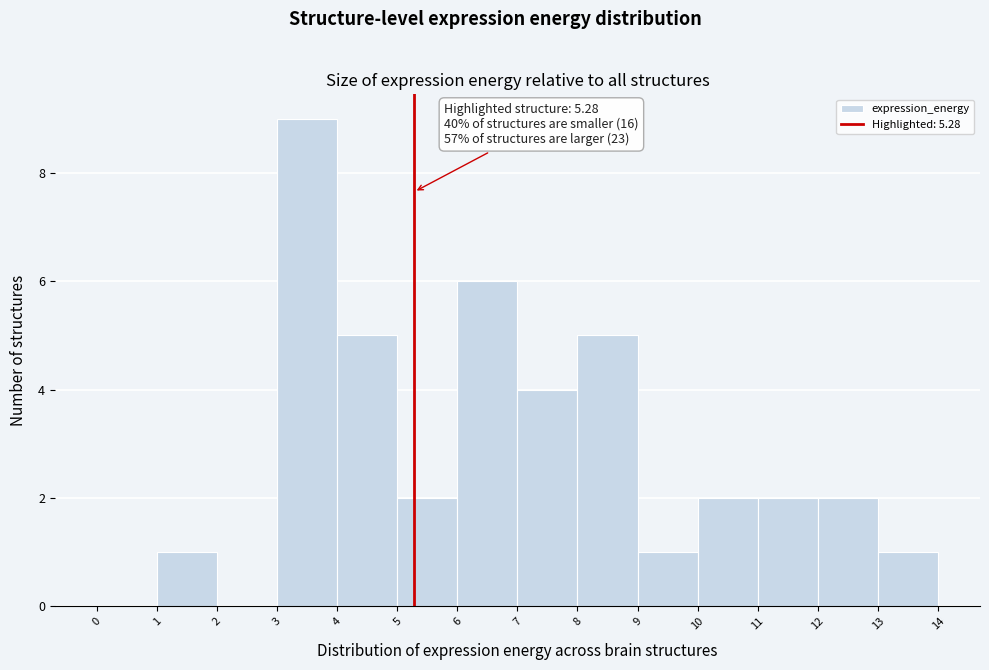

Which range on the x-axis has the tallest bar?

3 to 4